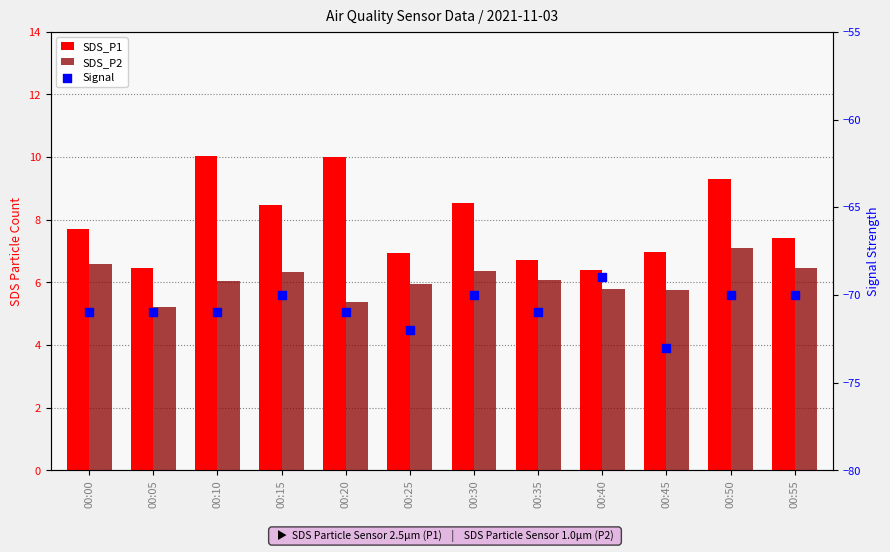

What are all the series names shown in the legend?

SDS_P1, SDS_P2, Signal